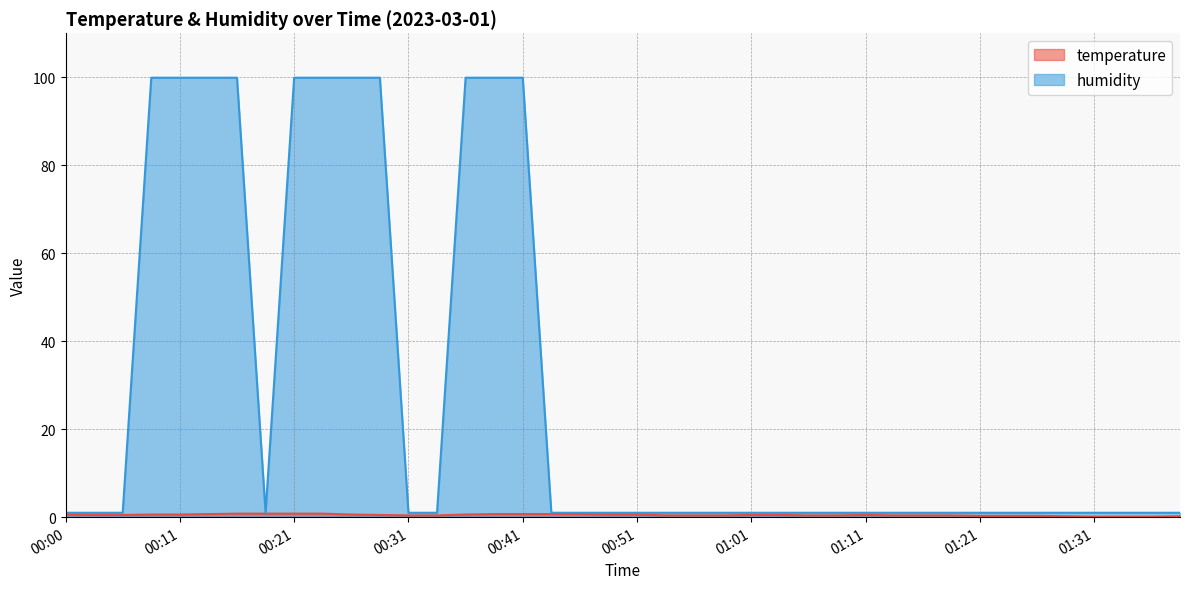

At which category does humidity reach its first local valley?

00:18